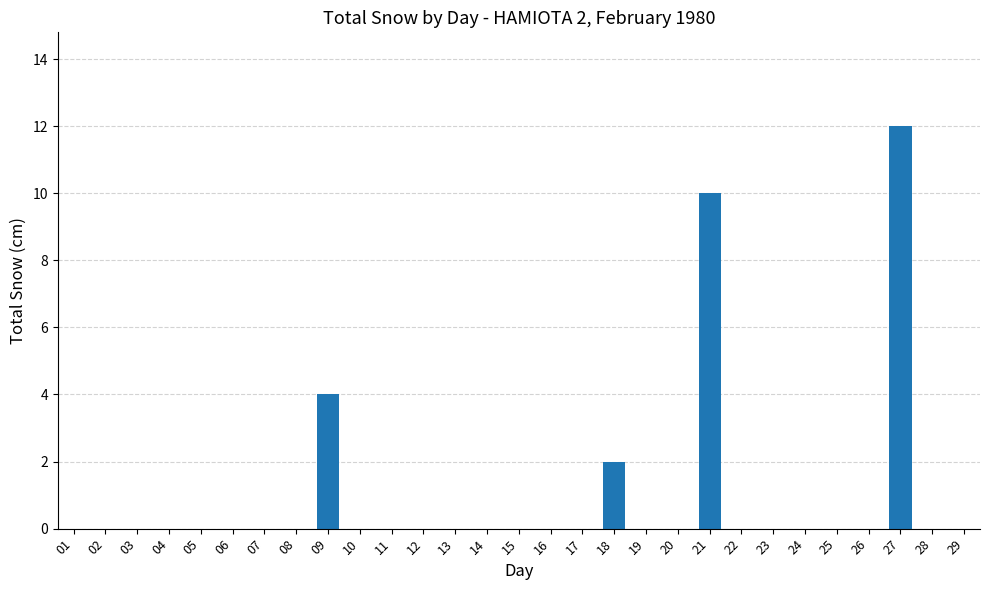

The value at 03 is 0. True or false?

True